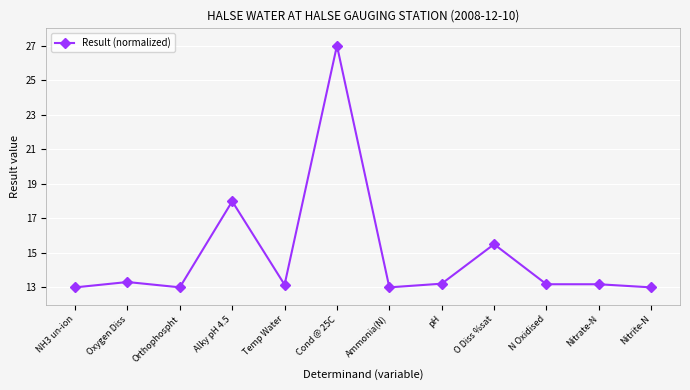

Reading left to right, transcribe all the data shown in this chart.

NH3 un-ion=13.0	Oxygen Diss=13.3	Orthophospht=13.0	Alky pH 4.5=18.0	Temp Water=13.2	Cond @ 25C=27.0	Ammonia(N)=13.0	pH=13.2	O Diss %sat=15.5	N Oxidised=13.2	Nitrate-N=13.2	Nitrite-N=13.0